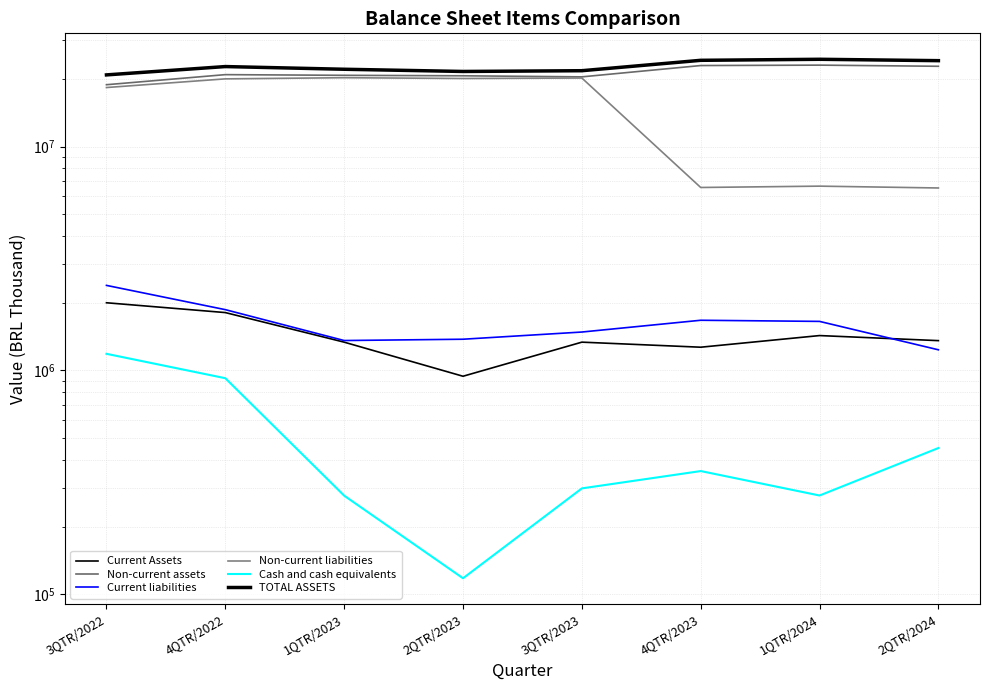

At which category does the chart reach its peak across all series?

1QTR/2024